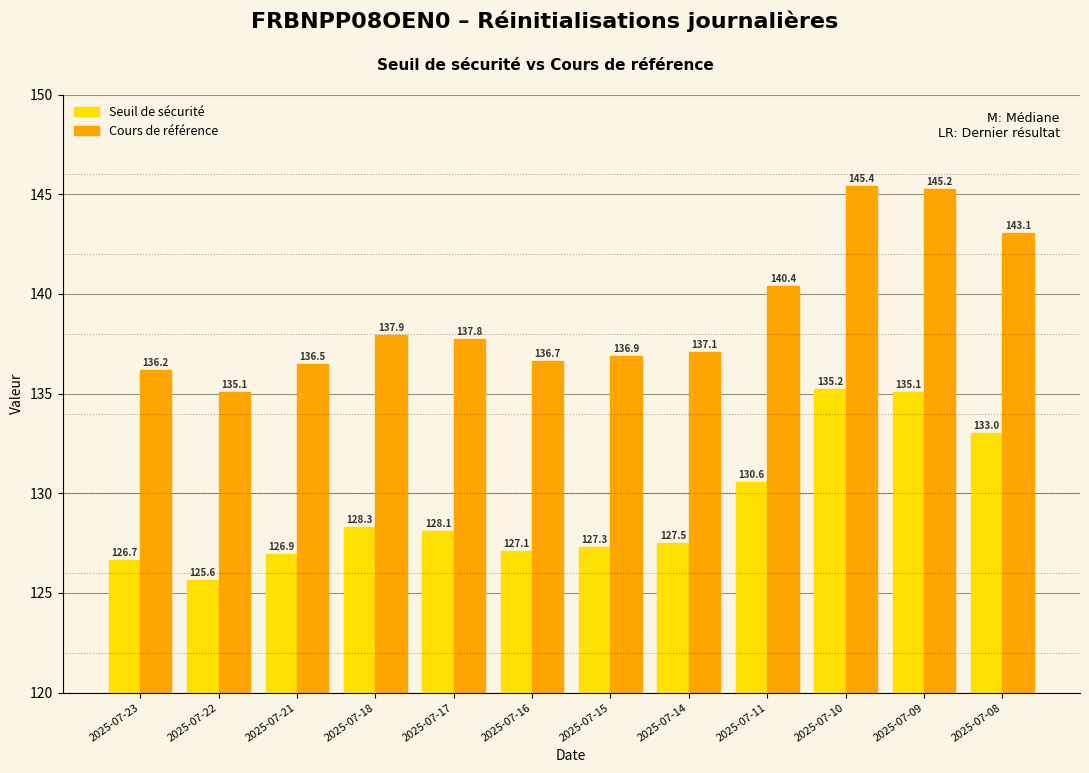

Read the Cours de référence value at 2025-07-14.

137.1